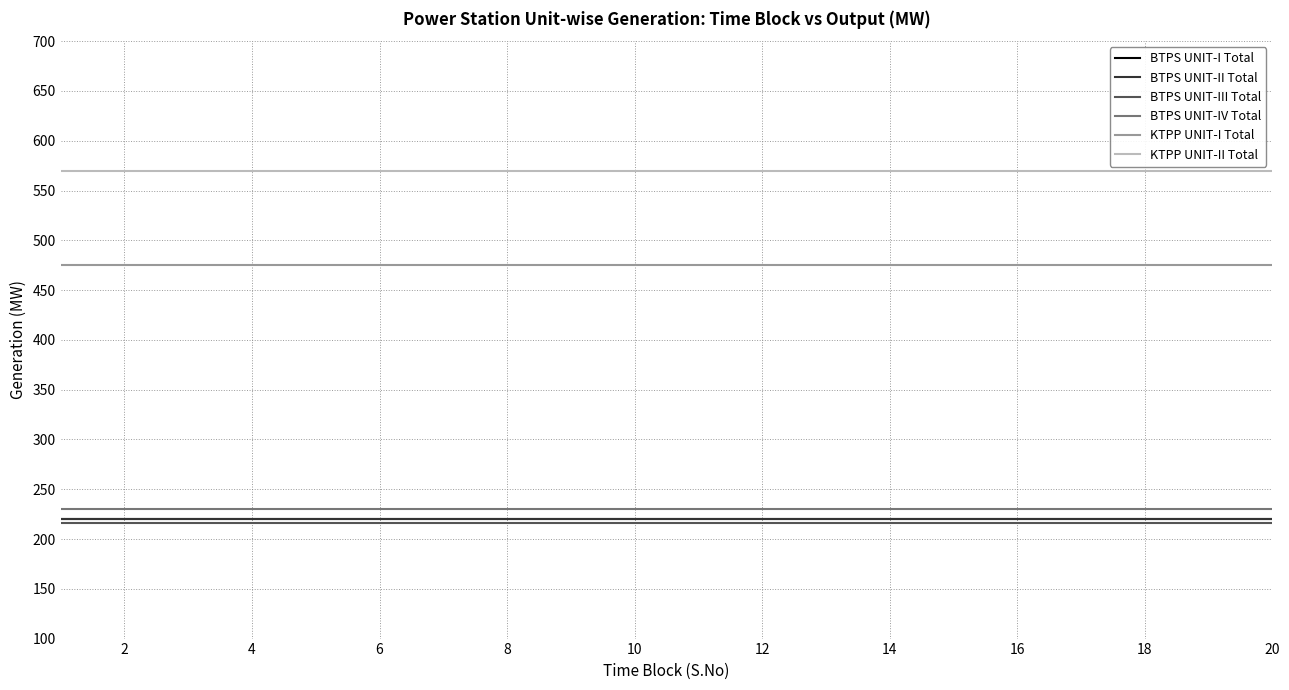

What is the sum of all BTPS UNIT-III Total values?

4320